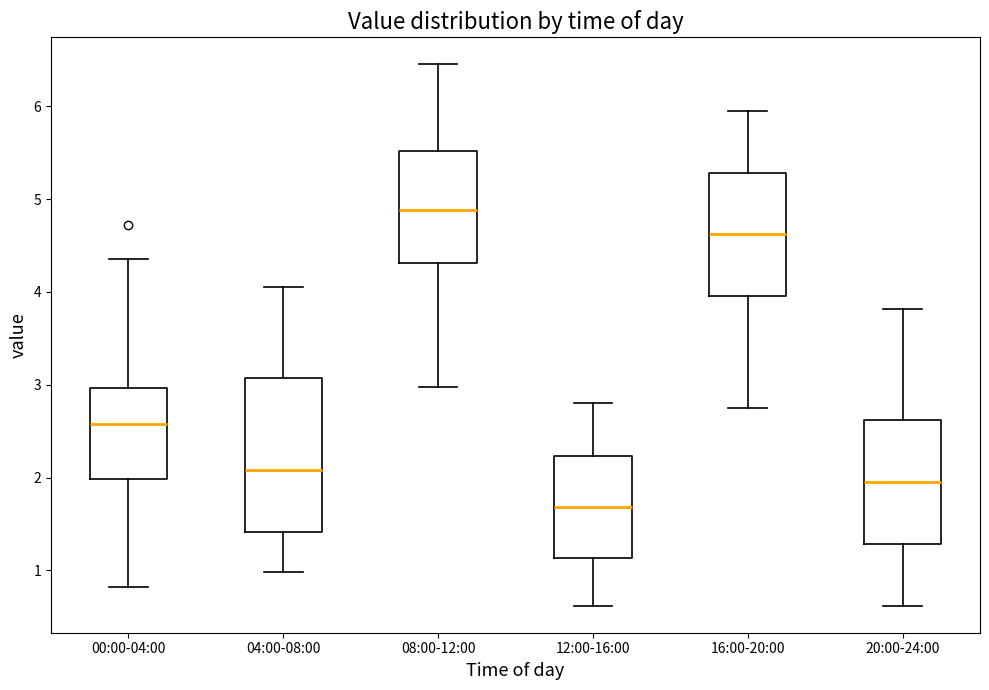

Reading left to right, transcribe this box plot: for each box, give where its median line is, the range the box spans, and where its two whiskers end, as read against the y-axis. The values are not printed on the chart, so give them approximately, as read against the axis.

00:00-04:00: median 2.6, box 2.0 to 3.0, whiskers 0.8 to 4.4
04:00-08:00: median 2.1, box 1.4 to 3.1, whiskers 1.0 to 4.1
08:00-12:00: median 4.9, box 4.3 to 5.5, whiskers 3.0 to 6.5
12:00-16:00: median 1.7, box 1.1 to 2.2, whiskers 0.6 to 2.8
16:00-20:00: median 4.6, box 4.0 to 5.3, whiskers 2.8 to 6.0
20:00-24:00: median 2.0, box 1.3 to 2.6, whiskers 0.6 to 3.8